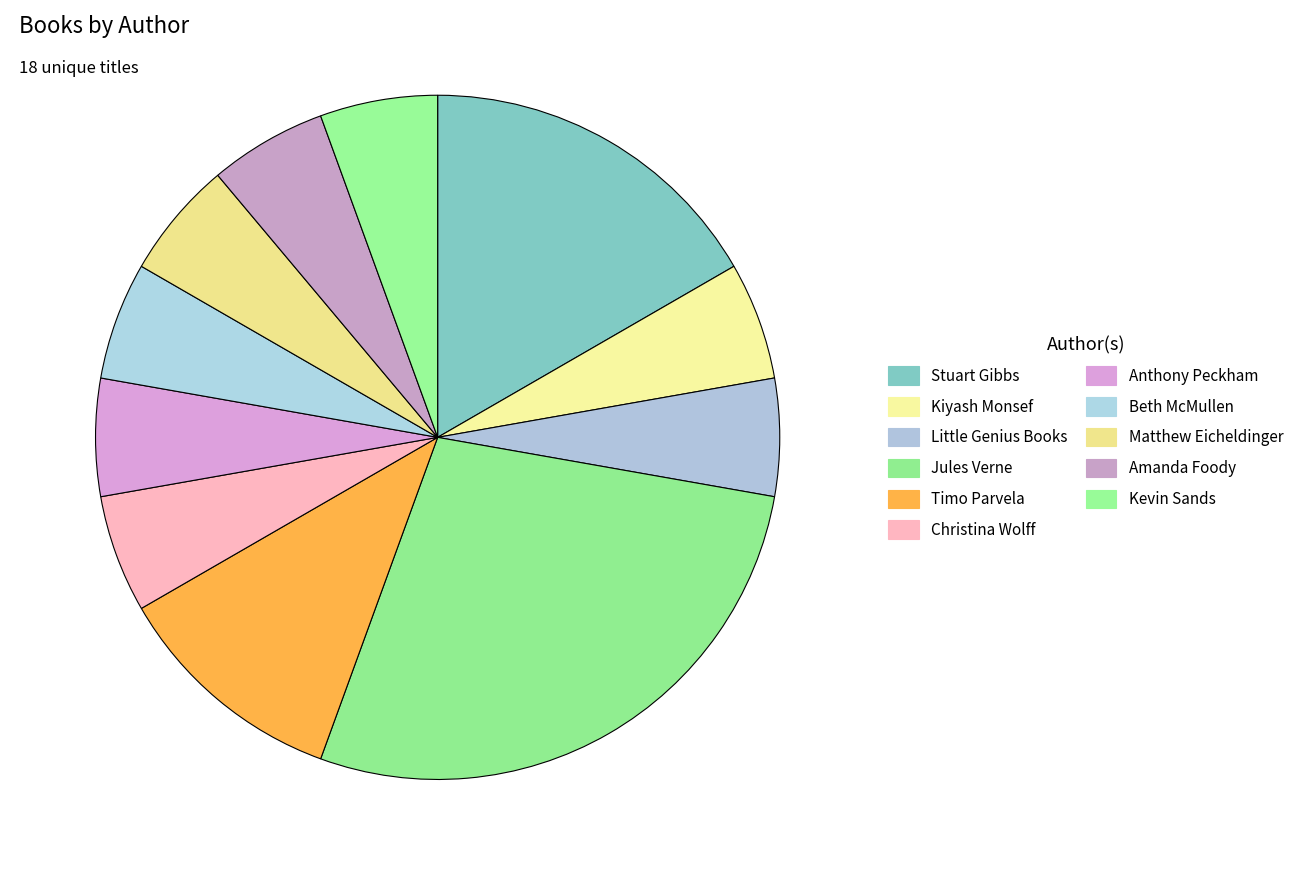

True or false: Anthony Peckham accounts for 6% of the total.

True